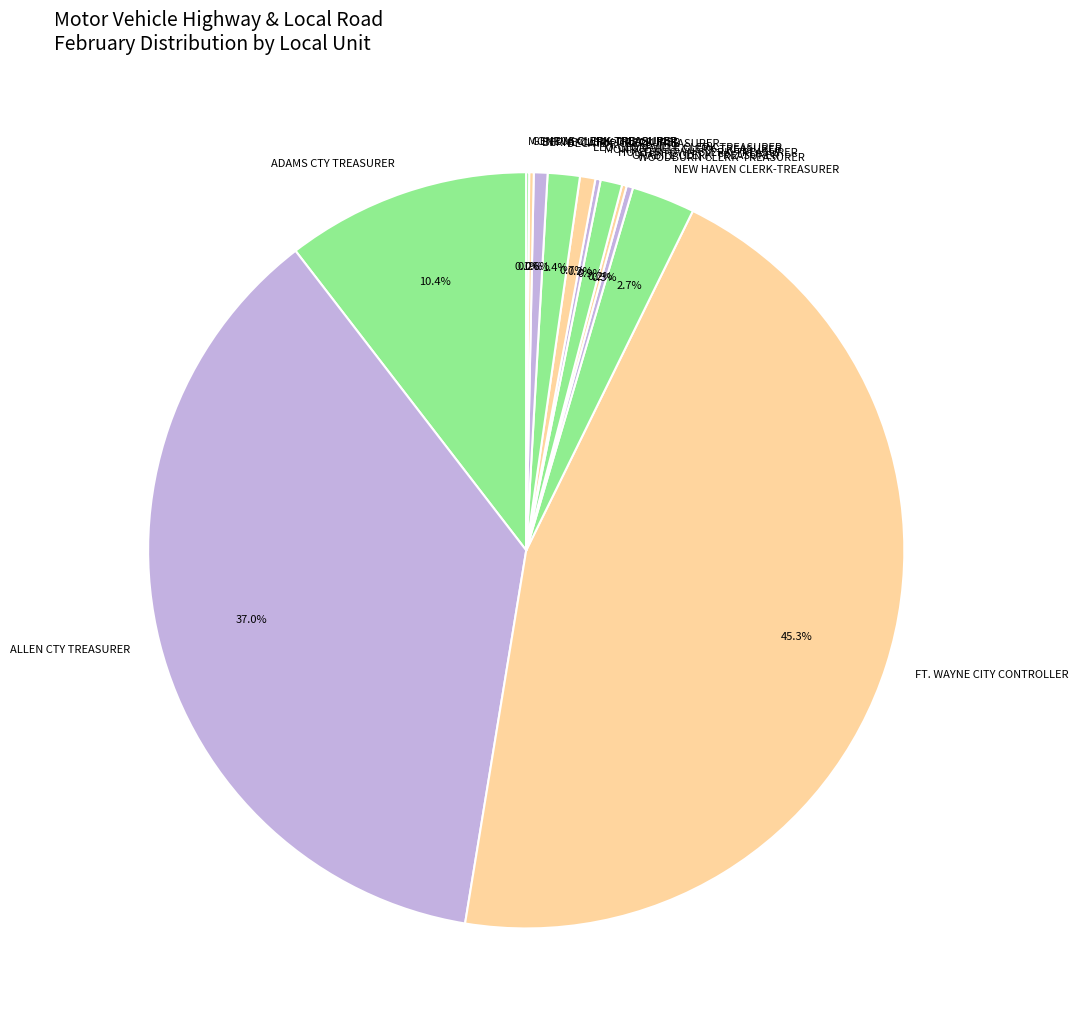

Approximately how many times larger is the value at HUNTERTOWN CLERK-TREASURER compared to LEO-CEDARVILLE CLERK TREASURER?

1.4